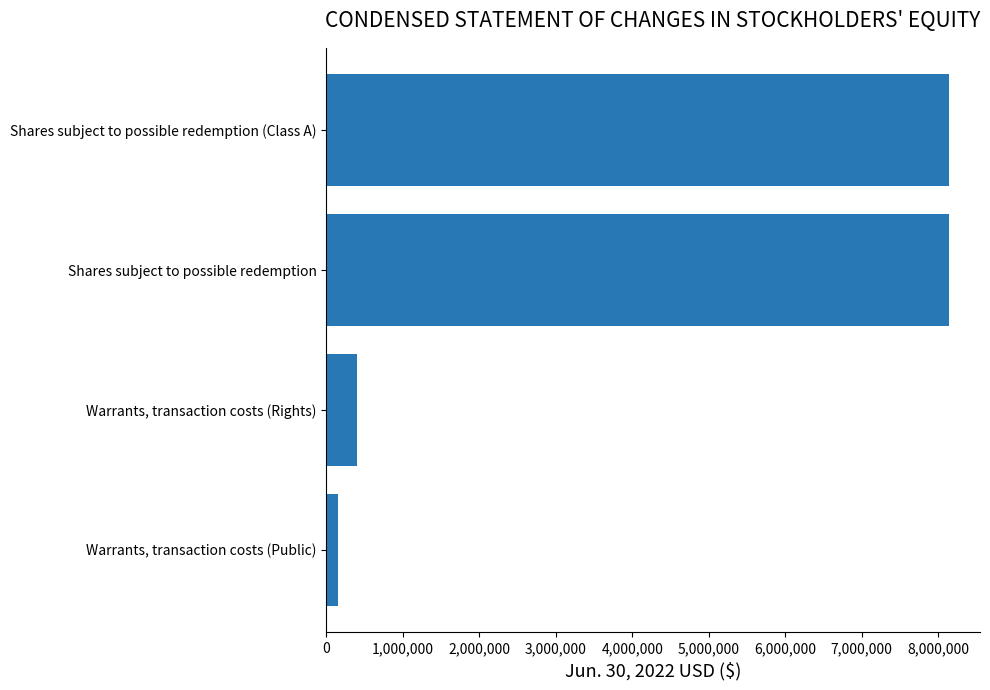

Reading bottom to top, list all the values displayed in this chart.

Warrants, transaction costs (Public)=152515	Warrants, transaction costs (Rights)=406736	Shares subject to possible redemption=8139659	Shares subject to possible redemption (Class A)=8139659